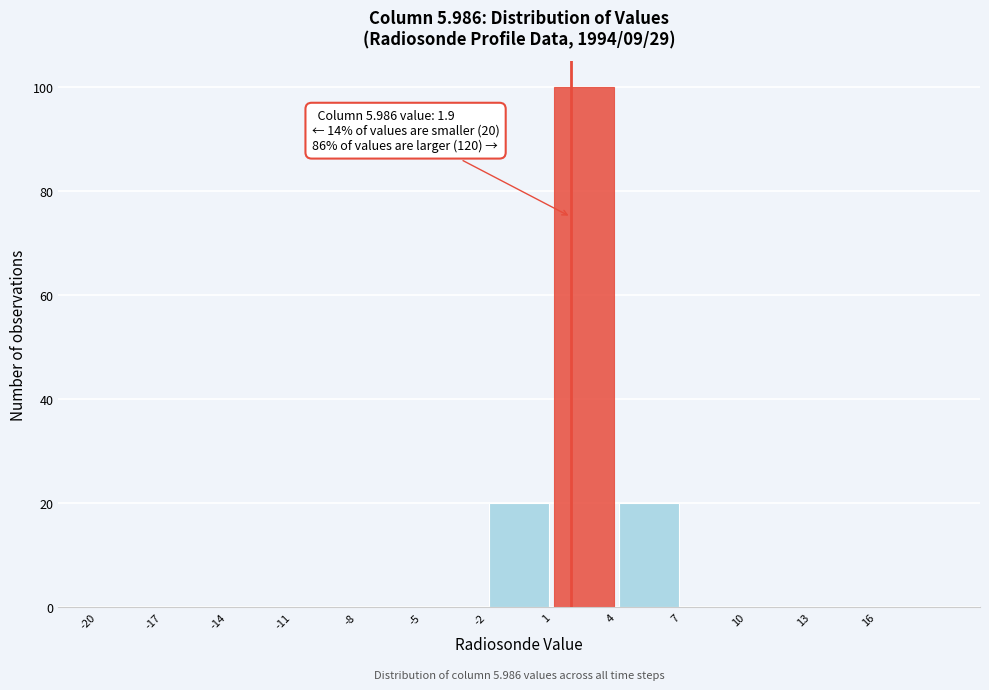

Which range on the x-axis has the tallest bar?

1 to 4